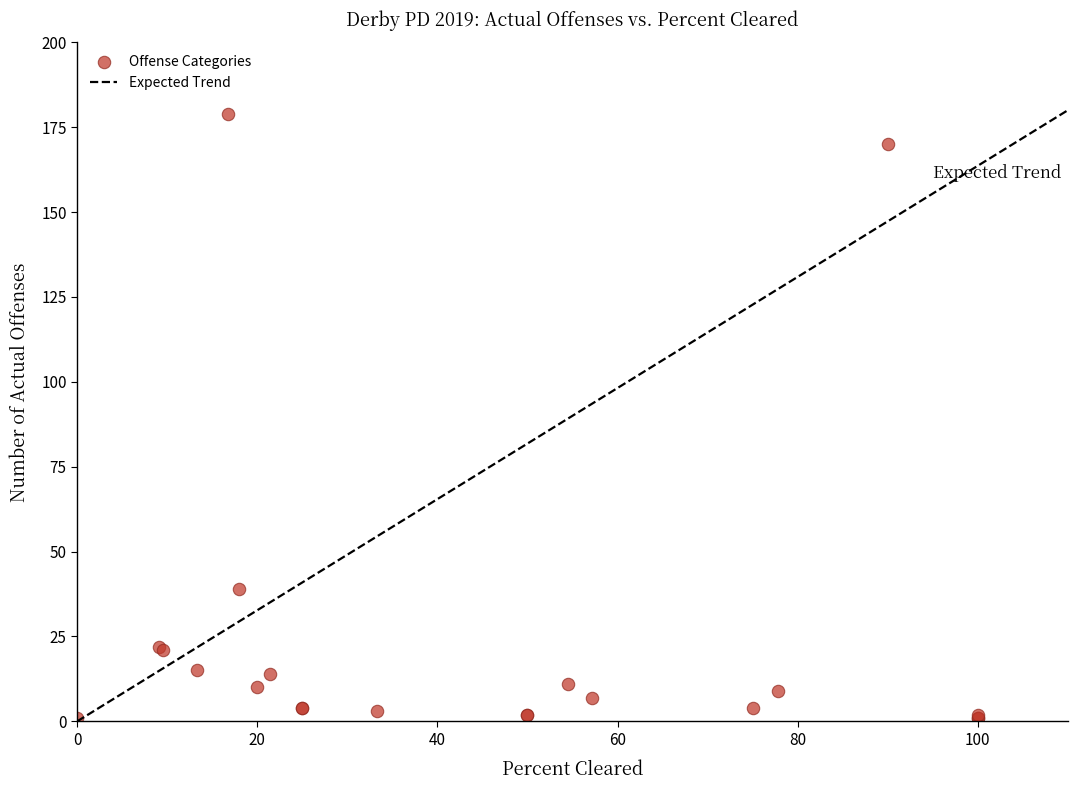

What Y value in the scatter plot is closest to 90?

39